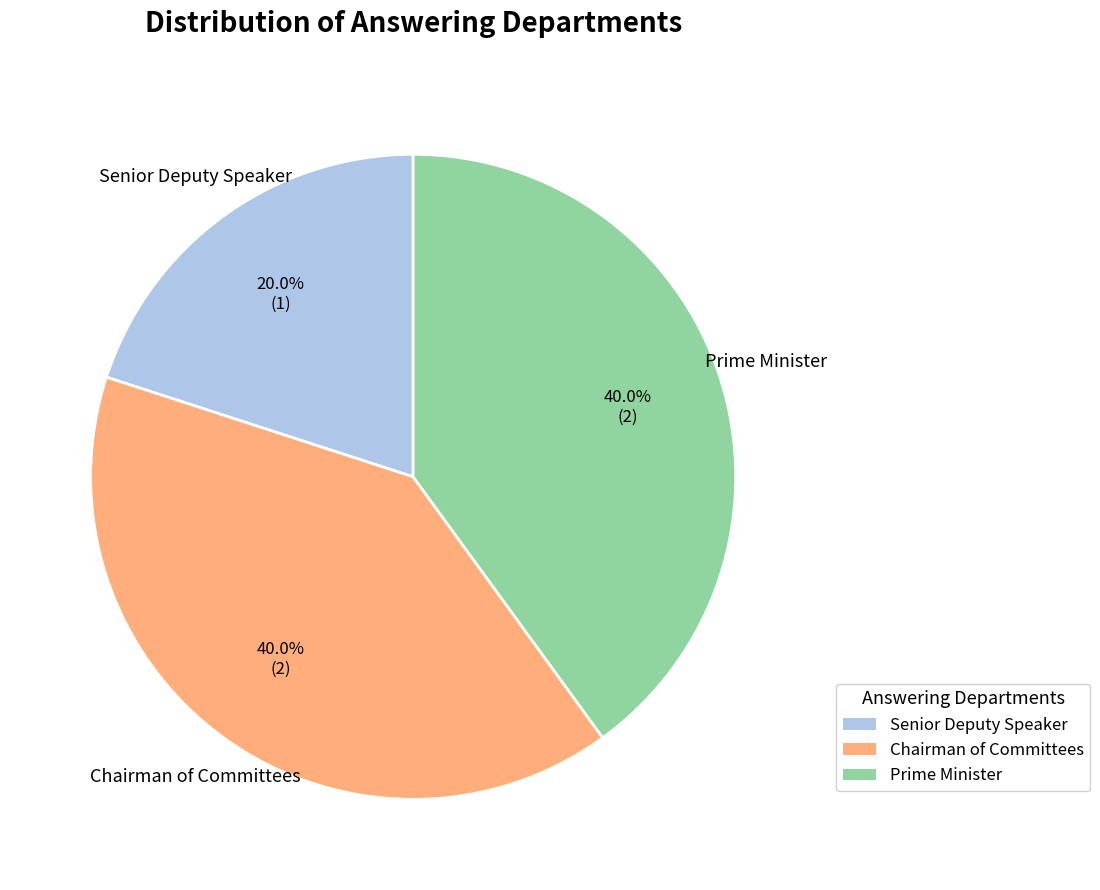

To the nearest percent, what is the difference between the largest and smallest slice percentages?

20%